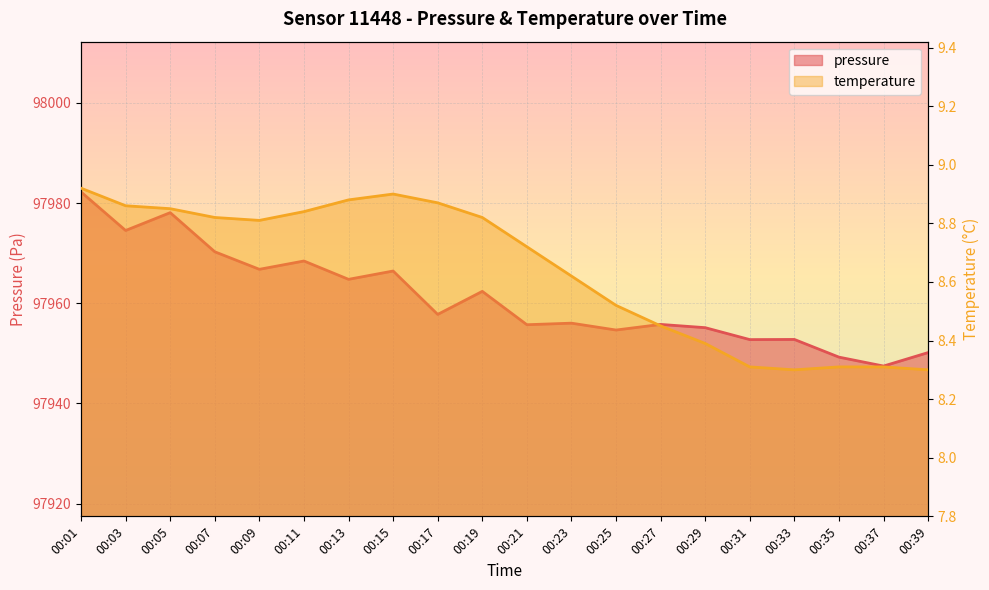

Which has a higher value, 00:27 or 00:13?

00:13